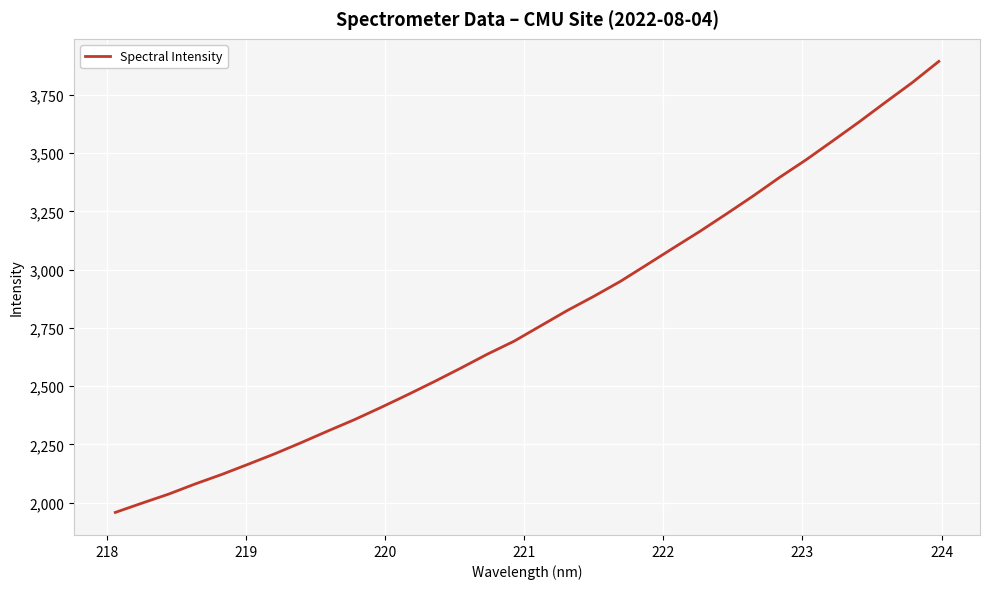

What is the greatest value displayed?

3894.0